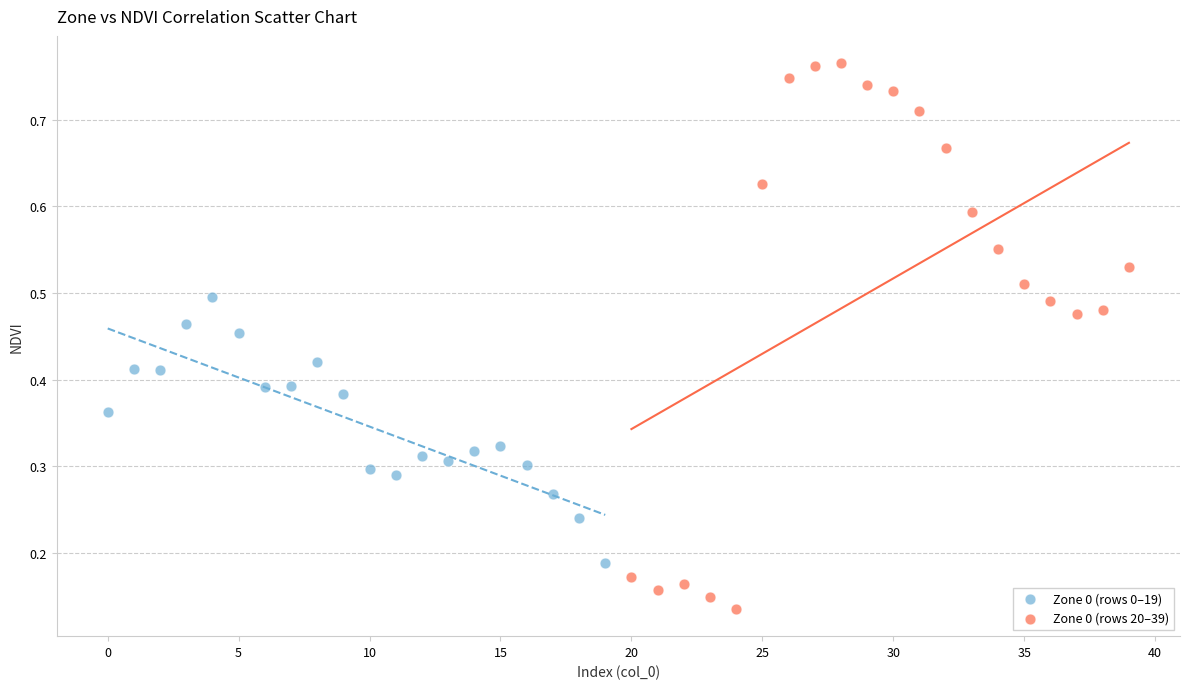

What are all the series names shown in the legend?

Zone 0 (rows 0–19), Zone 0 (rows 20–39)